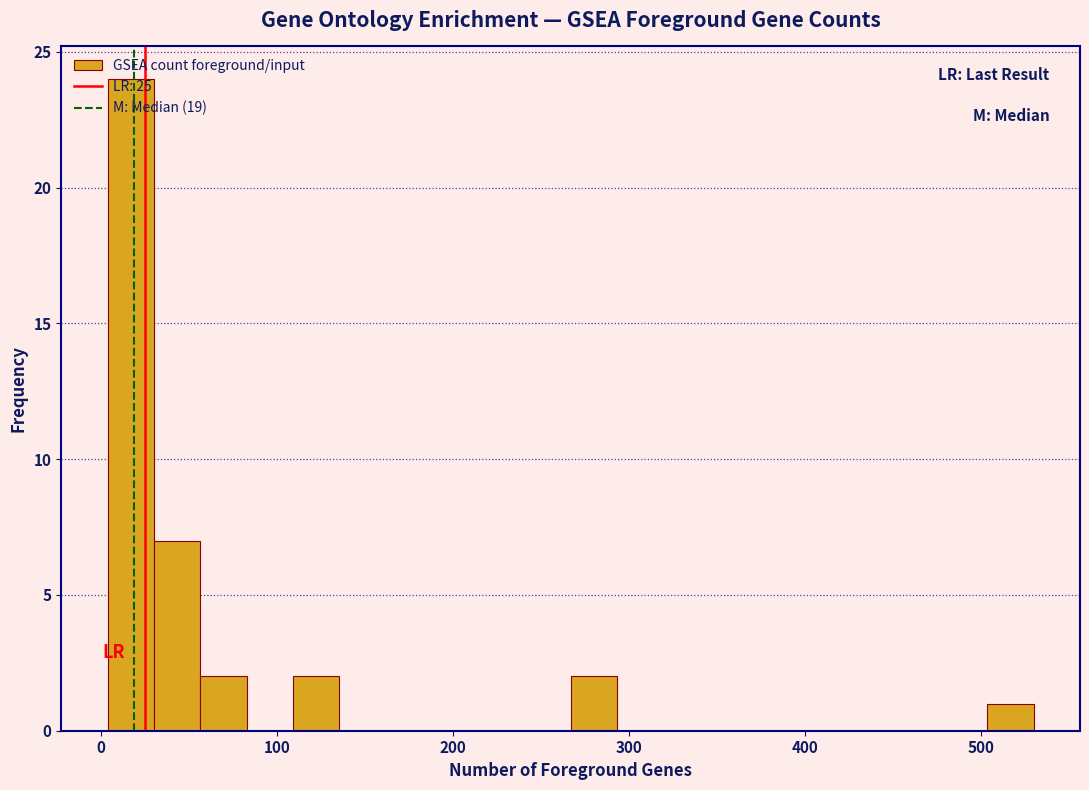

Around what value on the x-axis is the tallest bar? Give the approximate position of its centre, as read against the axis.

20